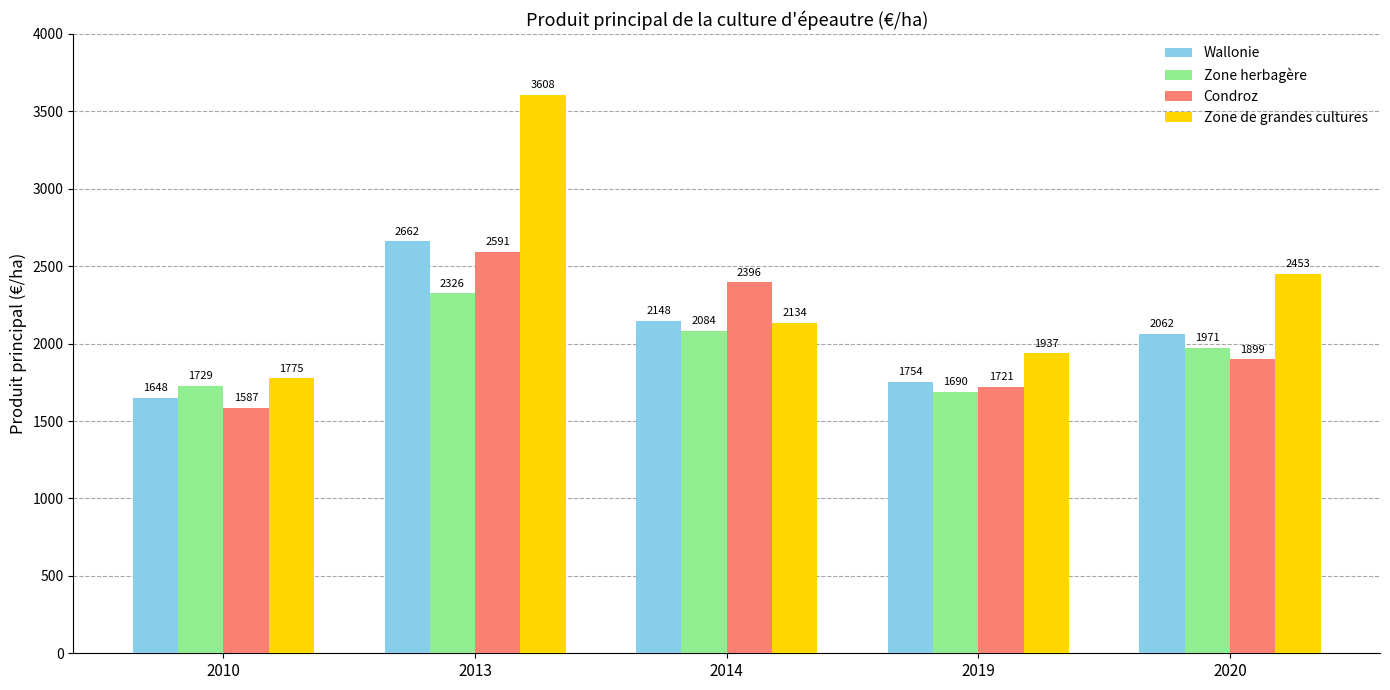

How many values in the Zone herbagère series exceed 1971?

3